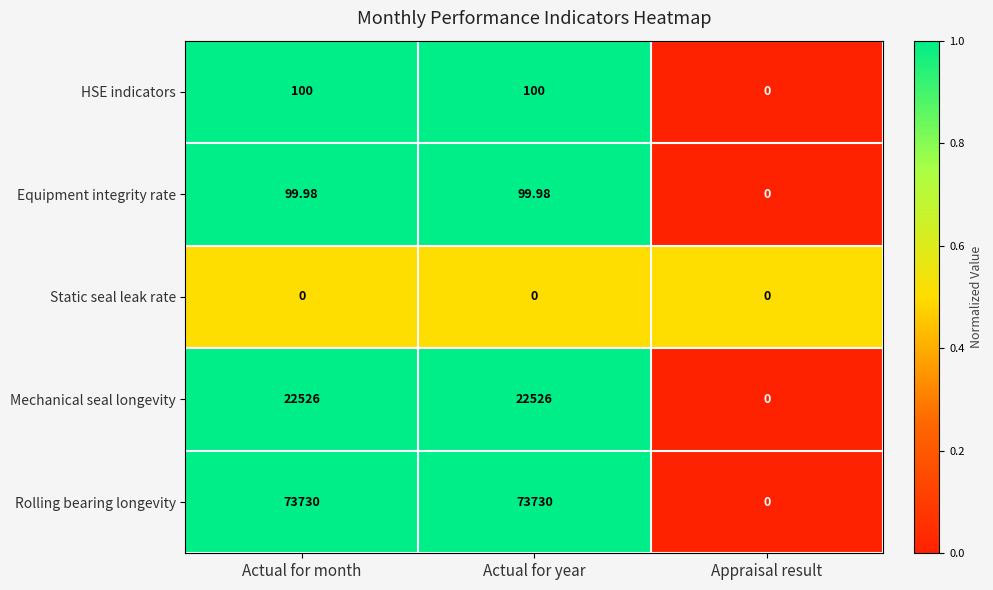

What is the maximum value shown in the chart?

73730.0